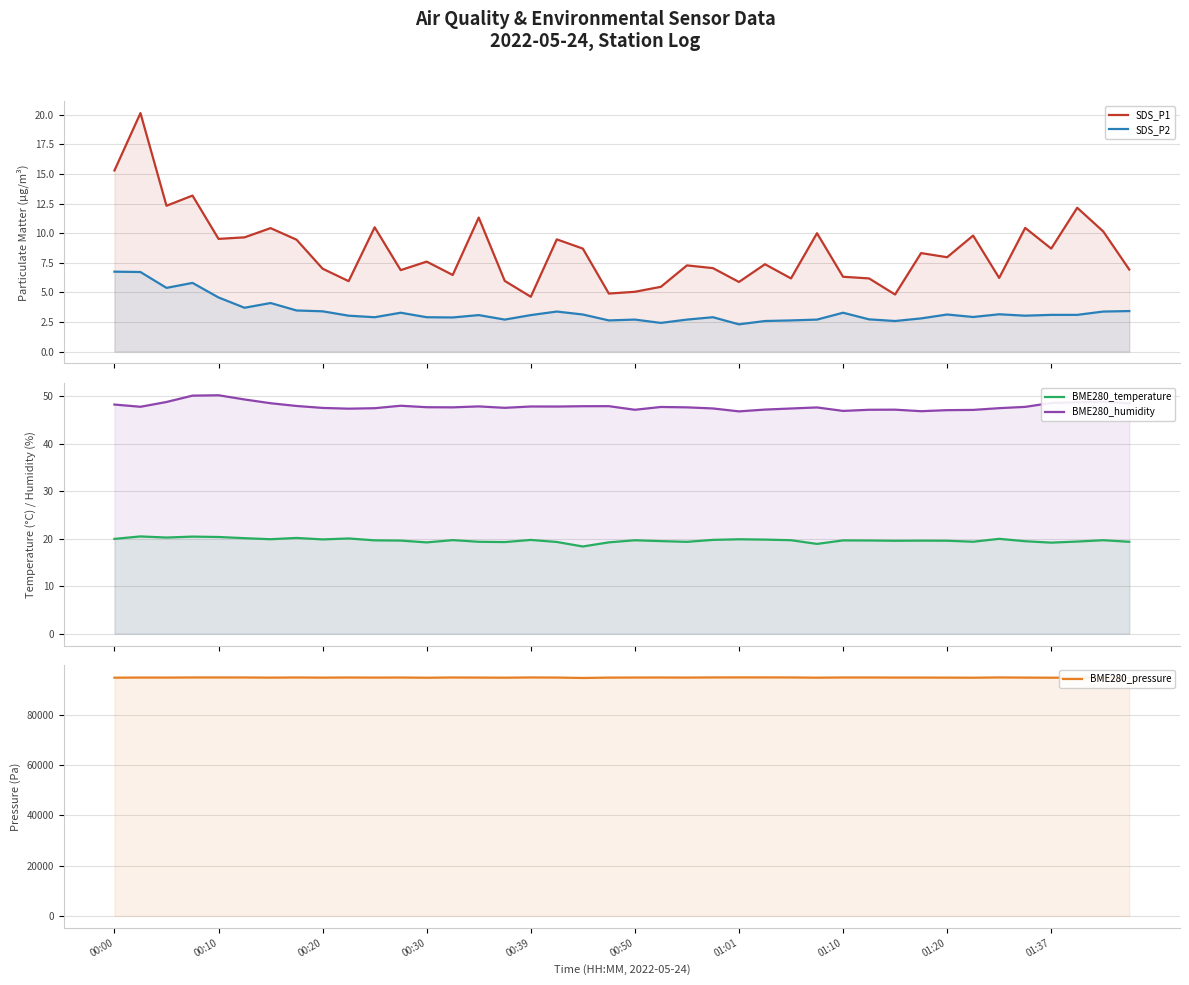

Which series has the largest range (max minus min)?

BME280_pressure